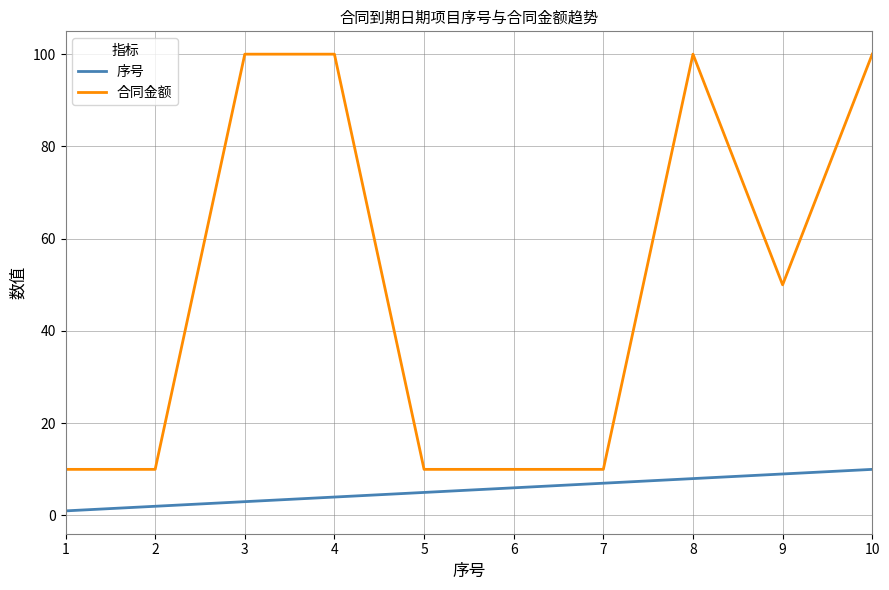

Reading left to right, what are all the values shown in this chart?

序号: 1	2	3	4	5	6	7	8	9	10
合同金额: 10	10	100	100	10	10	10	100	50	100